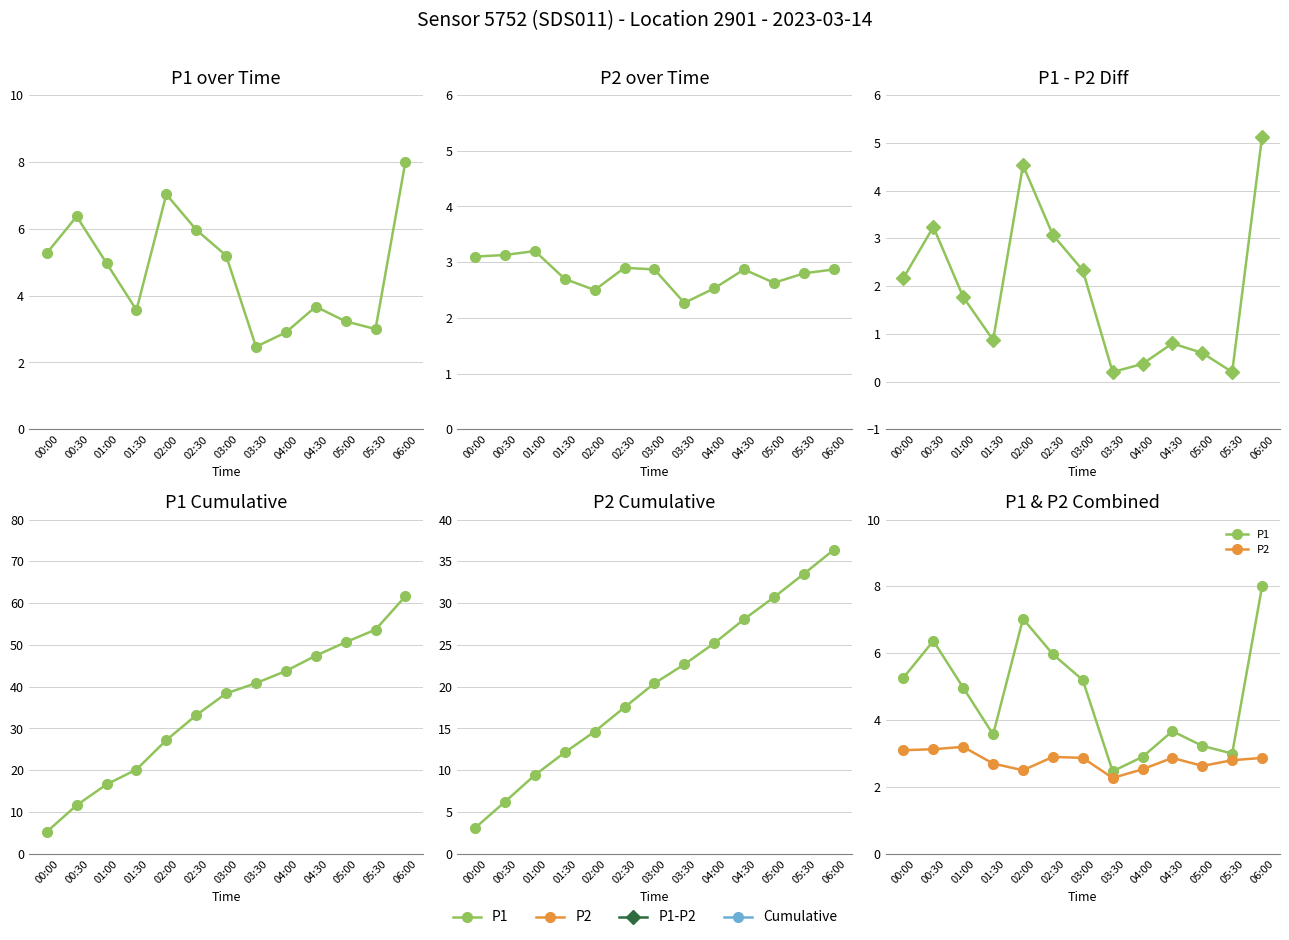

Read the P2 value at 06:00.

2.9